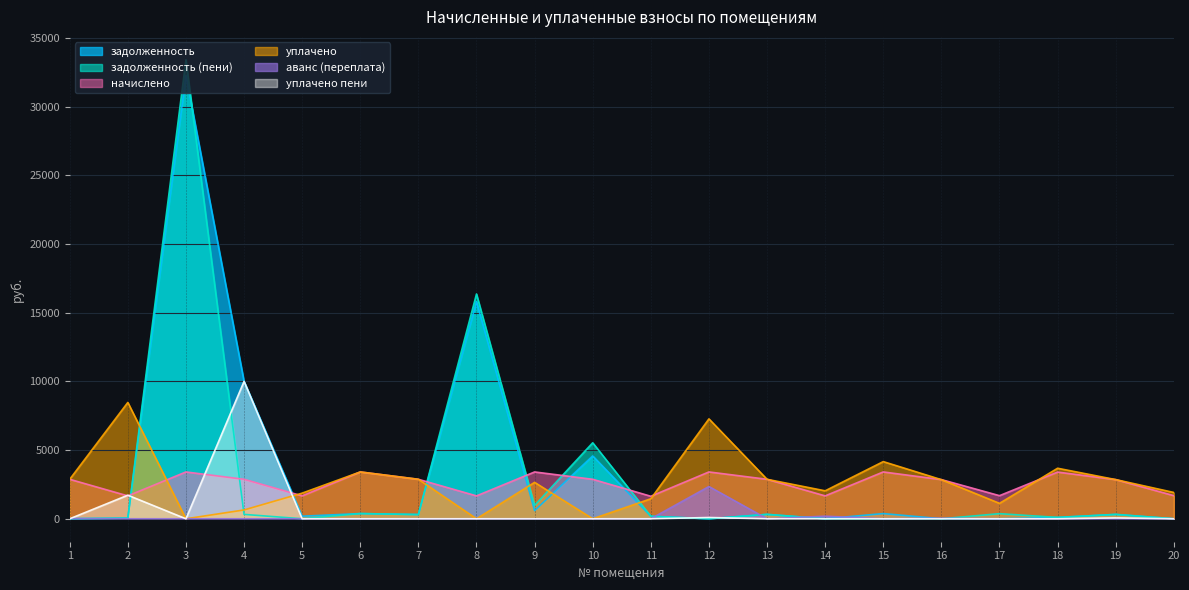

At which label is аванс (переплата) closest to 1173?

14